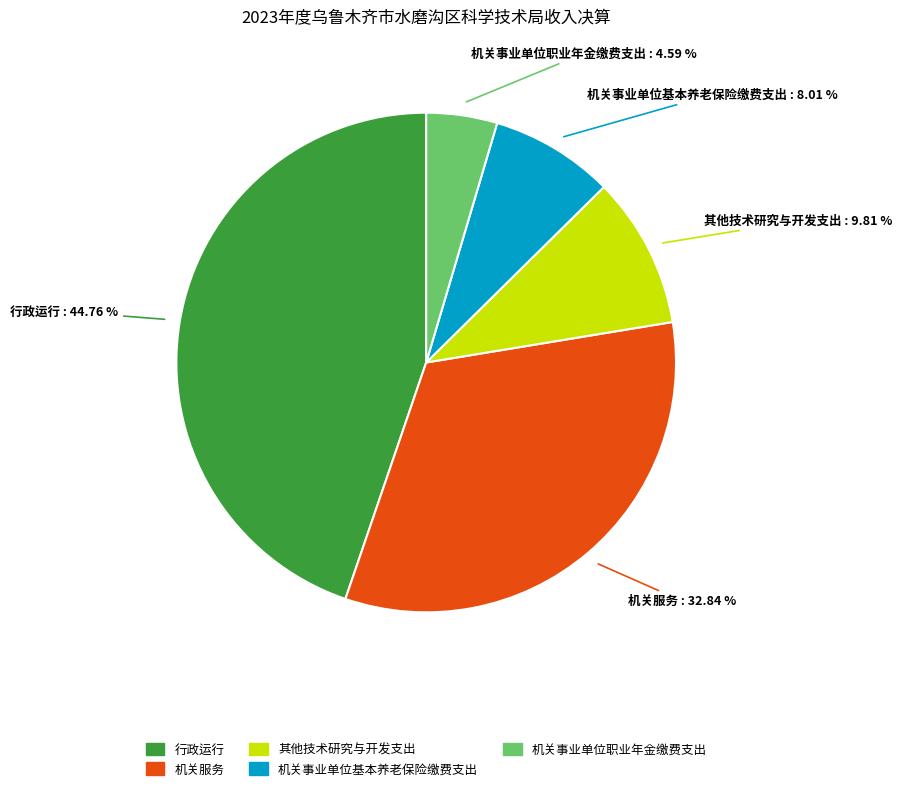

What is the ratio of the value at 机关服务 to the value at 行政运行?

0.7